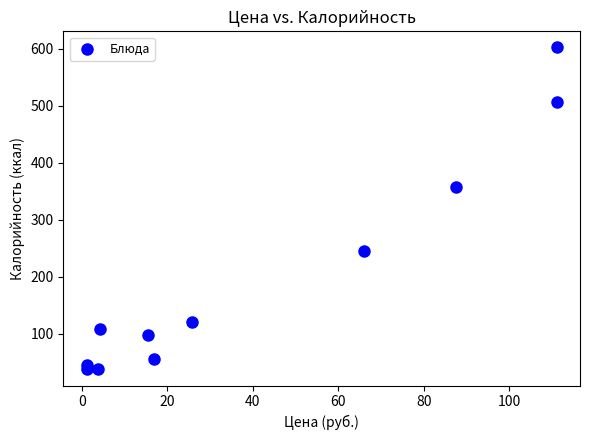

What Y value in the scatter plot is closest to 319?

357.9